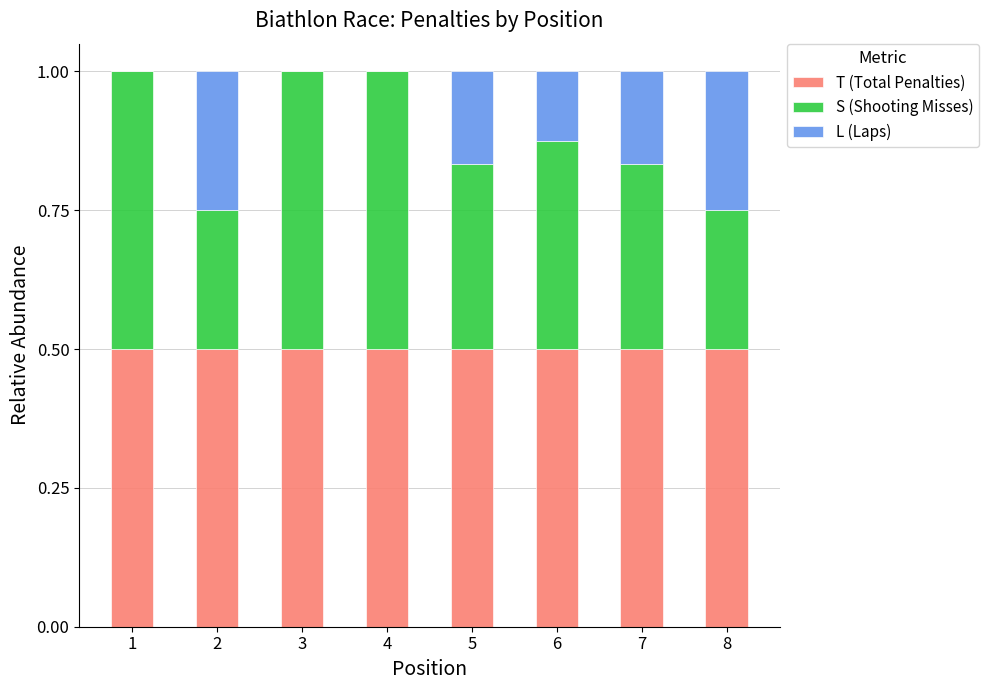

What is the maximum value for T (Total Penalties)?

0.5